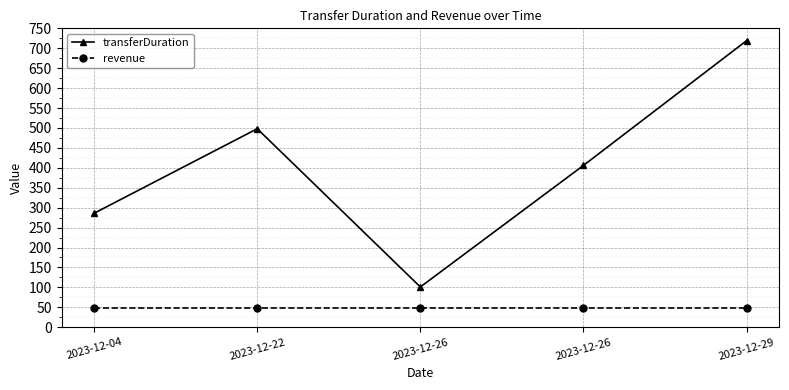

What are all the series names shown in the legend?

transferDuration, revenue